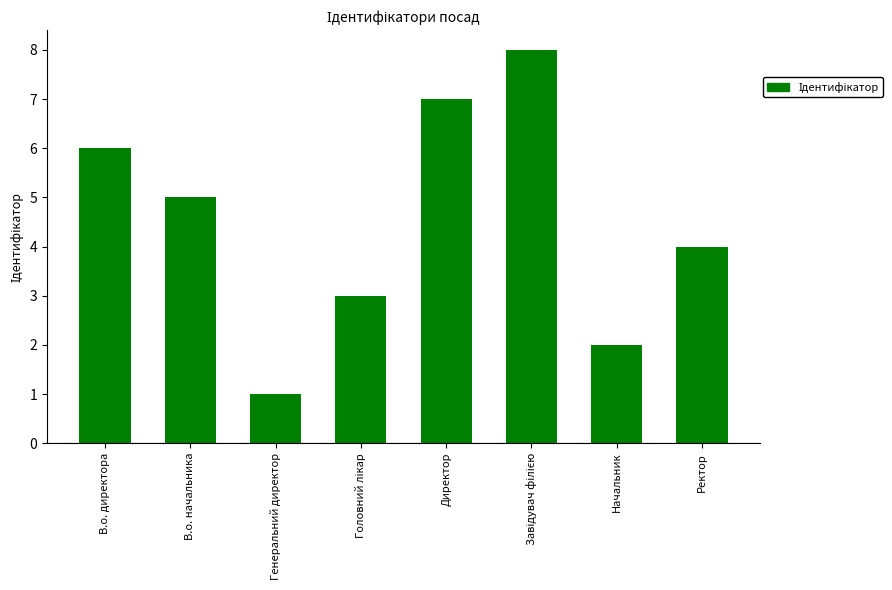

How many series are shown in this chart?

1